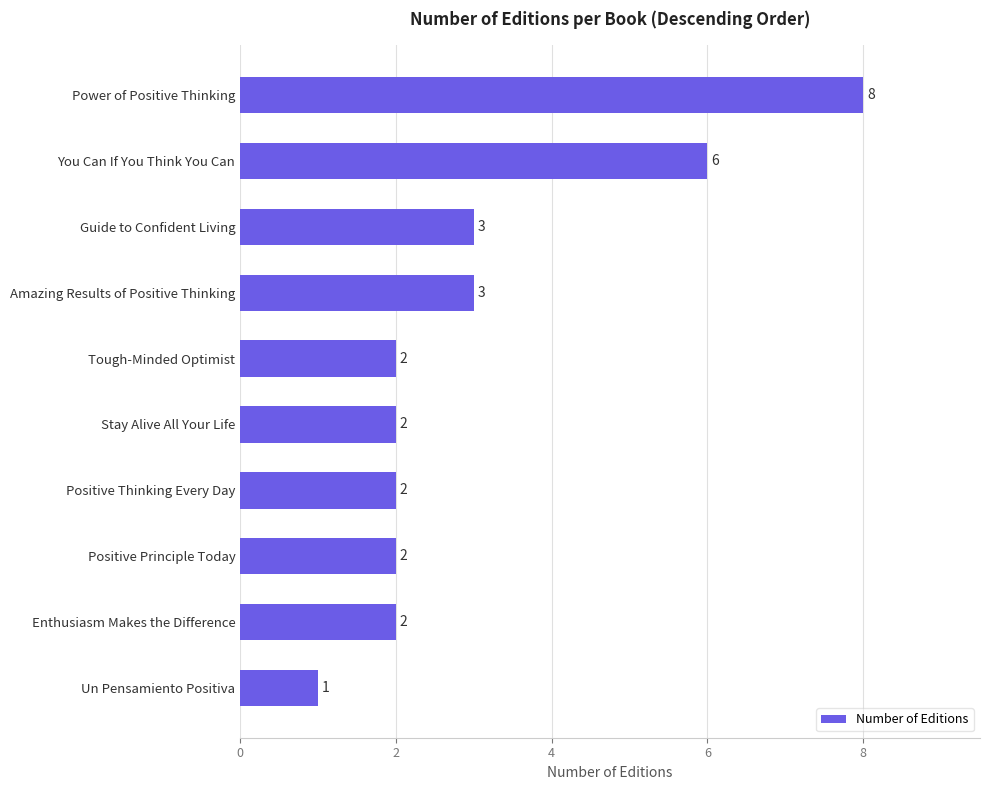

True or false: the data shows 8 at Power of Positive Thinking.

True